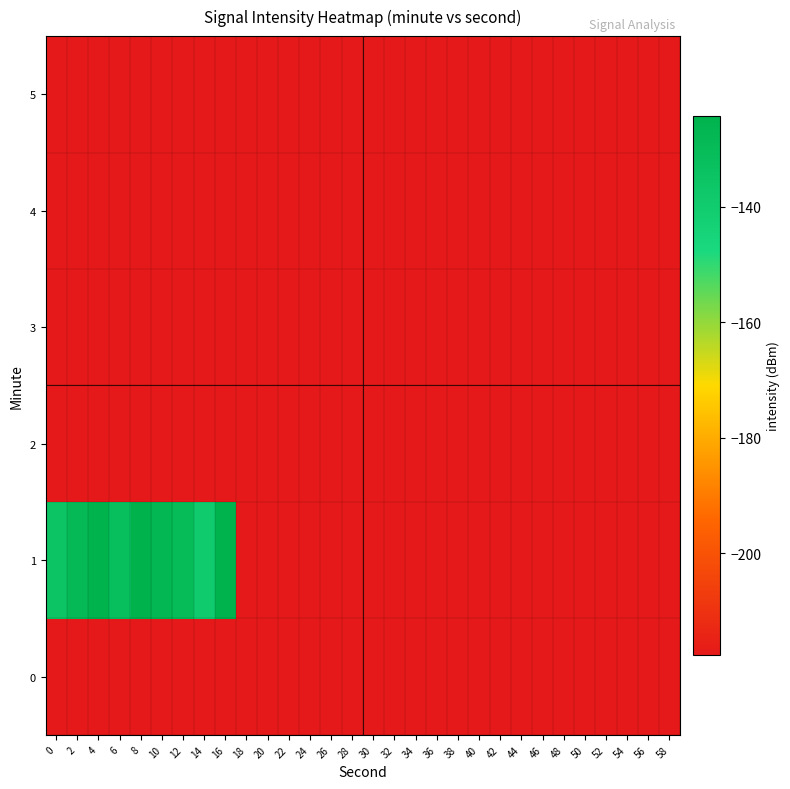

Reading left to right, what are all the values shown in this chart?

0: 0=-217.7	2=-217.7	4=-217.7	6=-217.7	8=-217.7	10=-217.7	12=-217.7	14=-217.7	16=-217.7	18=-217.7	20=-217.7	22=-217.7	24=-217.7	26=-217.7	28=-217.7	30=-217.7	32=-217.7	34=-217.7	36=-217.7	38=-217.7	40=-217.7	42=-217.7	44=-217.7	46=-217.7	48=-217.7	50=-217.7	52=-217.7	54=-217.7	56=-217.7	58=-217.7
1: 0=-135.4	2=-128.8	4=-124.8	6=-132.4	8=-124.2	10=-127.1	12=-130.4	14=-139.7	16=-124.7	18=-217.7	20=-217.7	22=-217.7	24=-217.7	26=-217.7	28=-217.7	30=-217.7	32=-217.7	34=-217.7	36=-217.7	38=-217.7	40=-217.7	42=-217.7	44=-217.7	46=-217.7	48=-217.7	50=-217.7	52=-217.7	54=-217.7	56=-217.7	58=-217.7
2: 0=-217.7	2=-217.7	4=-217.7	6=-217.7	8=-217.7	10=-217.7	12=-217.7	14=-217.7	16=-217.7	18=-217.7	20=-217.7	22=-217.7	24=-217.7	26=-217.7	28=-217.7	30=-217.7	32=-217.7	34=-217.7	36=-217.7	38=-217.7	40=-217.7	42=-217.7	44=-217.7	46=-217.7	48=-217.7	50=-217.7	52=-217.7	54=-217.7	56=-217.7	58=-217.7
3: 0=-217.7	2=-217.7	4=-217.7	6=-217.7	8=-217.7	10=-217.7	12=-217.7	14=-217.7	16=-217.7	18=-217.7	20=-217.7	22=-217.7	24=-217.7	26=-217.7	28=-217.7	30=-217.7	32=-217.7	34=-217.7	36=-217.7	38=-217.7	40=-217.7	42=-217.7	44=-217.7	46=-217.7	48=-217.7	50=-217.7	52=-217.7	54=-217.7	56=-217.7	58=-217.7
4: 0=-217.7	2=-217.7	4=-217.7	6=-217.7	8=-217.7	10=-217.7	12=-217.7	14=-217.7	16=-217.7	18=-217.7	20=-217.7	22=-217.7	24=-217.7	26=-217.7	28=-217.7	30=-217.7	32=-217.7	34=-217.7	36=-217.7	38=-217.7	40=-217.7	42=-217.7	44=-217.7	46=-217.7	48=-217.7	50=-217.7	52=-217.7	54=-217.7	56=-217.7	58=-217.7
5: 0=-217.7	2=-217.7	4=-217.7	6=-217.7	8=-217.7	10=-217.7	12=-217.7	14=-217.7	16=-217.7	18=-217.7	20=-217.7	22=-217.7	24=-217.7	26=-217.7	28=-217.7	30=-217.7	32=-217.7	34=-217.7	36=-217.7	38=-217.7	40=-217.7	42=-217.7	44=-217.7	46=-217.7	48=-217.7	50=-217.7	52=-217.7	54=-217.7	56=-217.7	58=-217.7